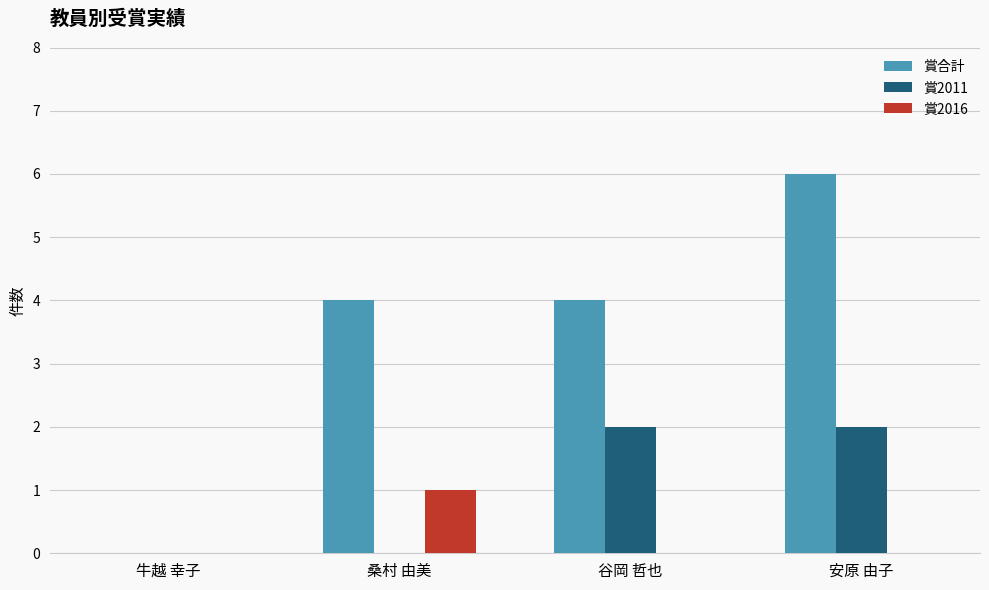

What is the total value across all series at 安原 由子?

8